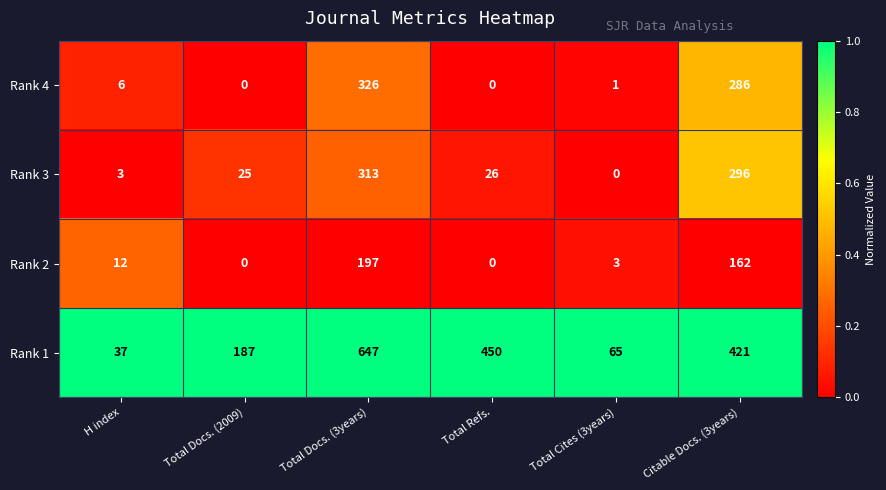

At which category is the sum across all series the highest?

Total Docs. (3years)